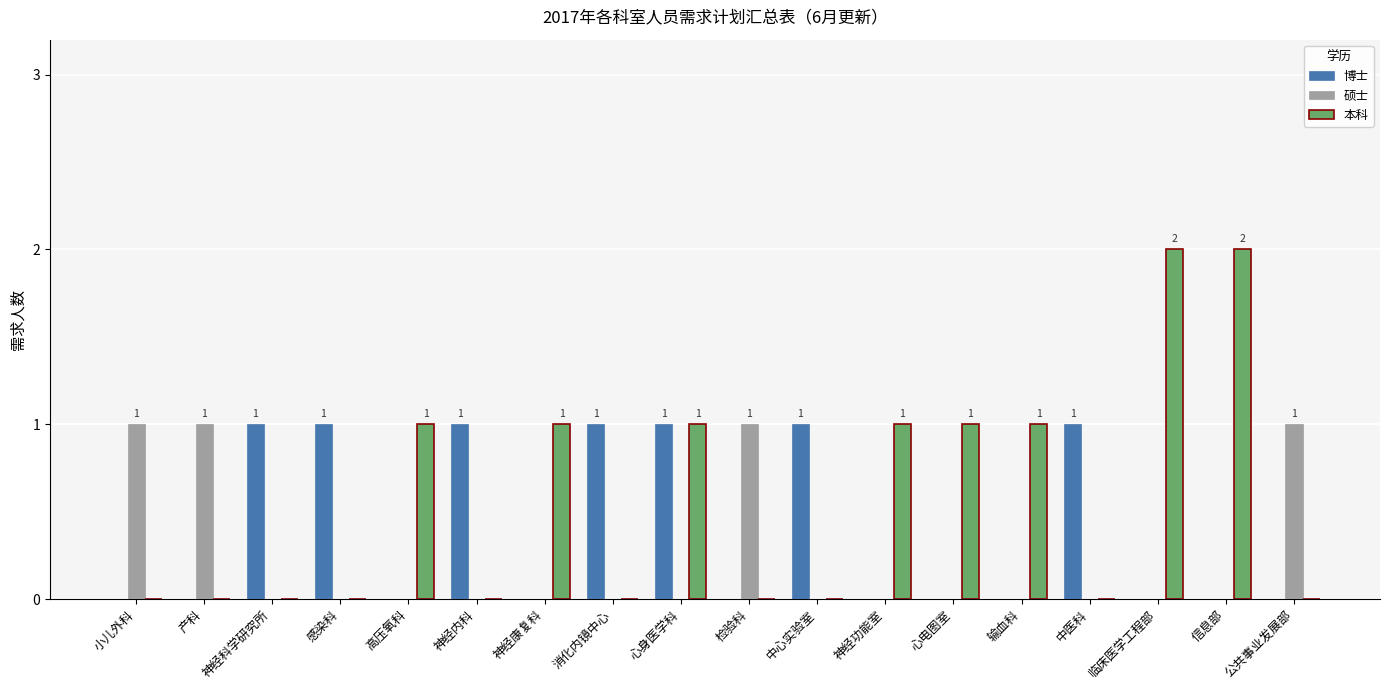

What is the sum of all 硕士 values?

4